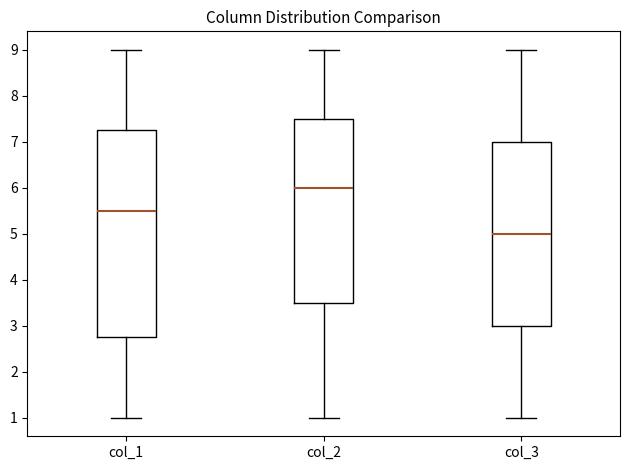

Reading left to right, read every box against the y-axis: the position of its median line, the range the box covers, and the ends of its whiskers. The values are not printed on the chart, so give them approximately, as read against the axis.

col_1: median 5.5, box 2.8 to 7.3, whiskers 1.0 to 9.0
col_2: median 6.0, box 3.5 to 7.5, whiskers 1.0 to 9.0
col_3: median 5.0, box 3.0 to 7.0, whiskers 1.0 to 9.0